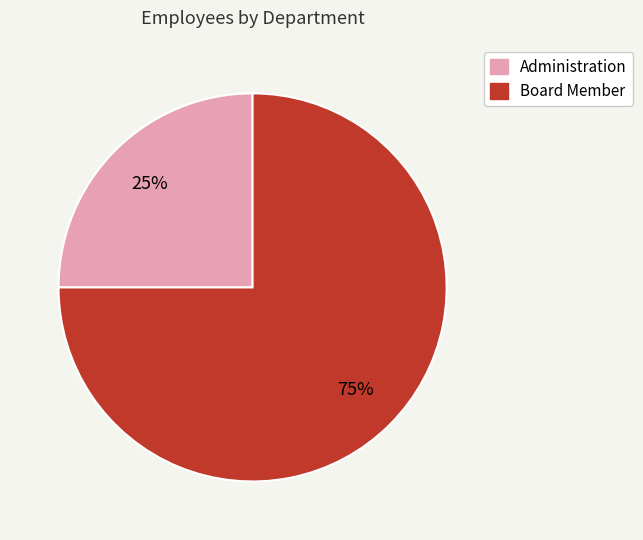

Is Board Member the majority of the pie?

Yes